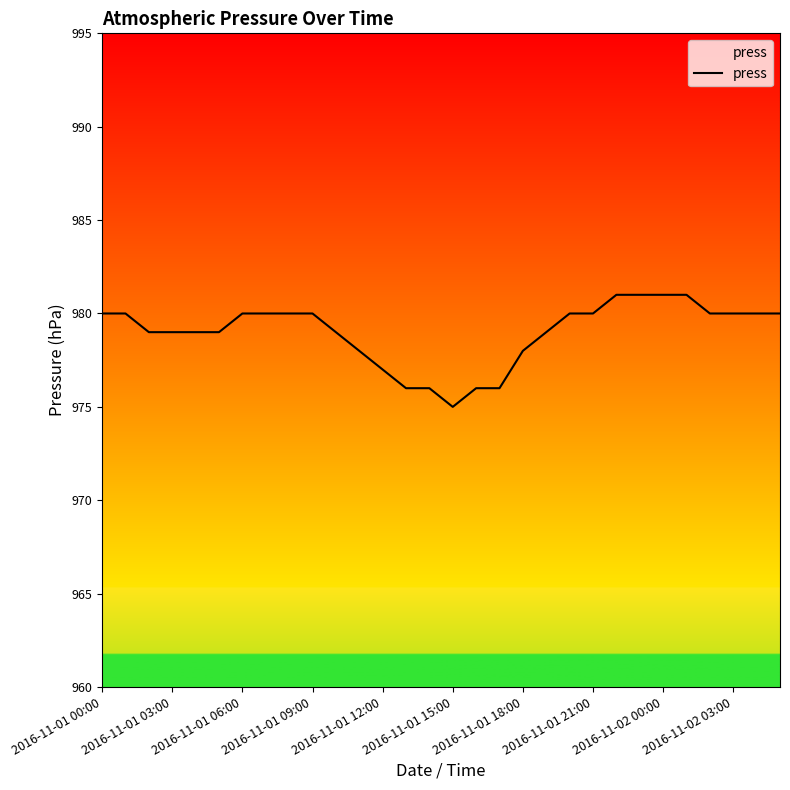

What is the smallest value displayed?

975